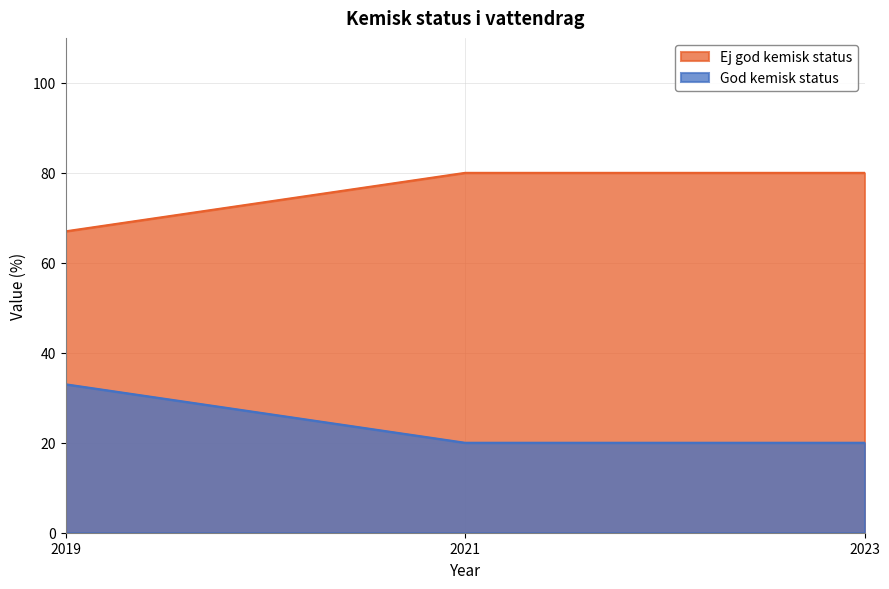

What is the difference between the Ej god kemisk status values at 2023 and 2019?

13